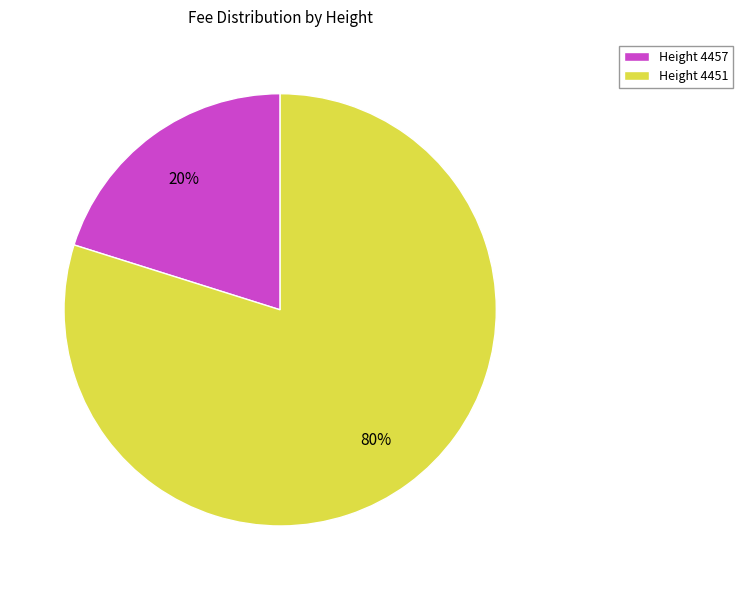

To the nearest percent, what percentage of the pie is Height 4451?

80%